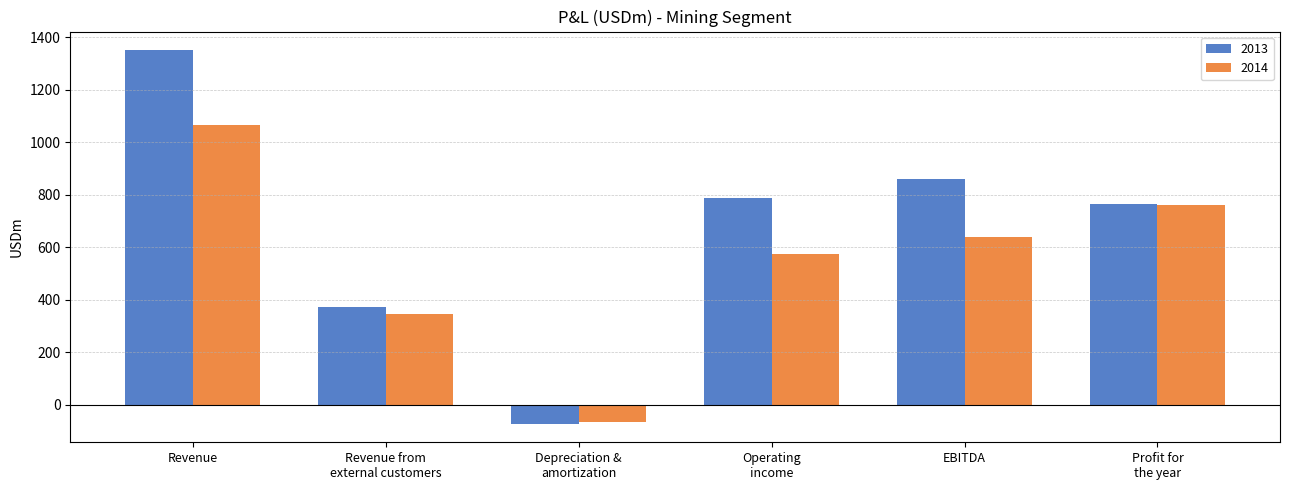

Which label corresponds to the largest value in the chart?

Revenue